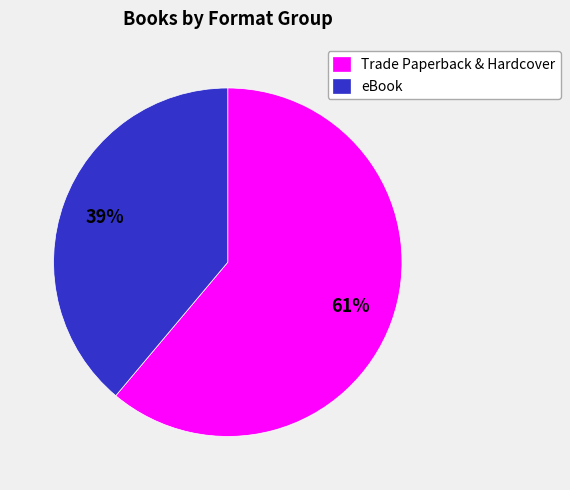

Combined, do eBook and Trade Paperback & Hardcover account for over 50%?

Yes